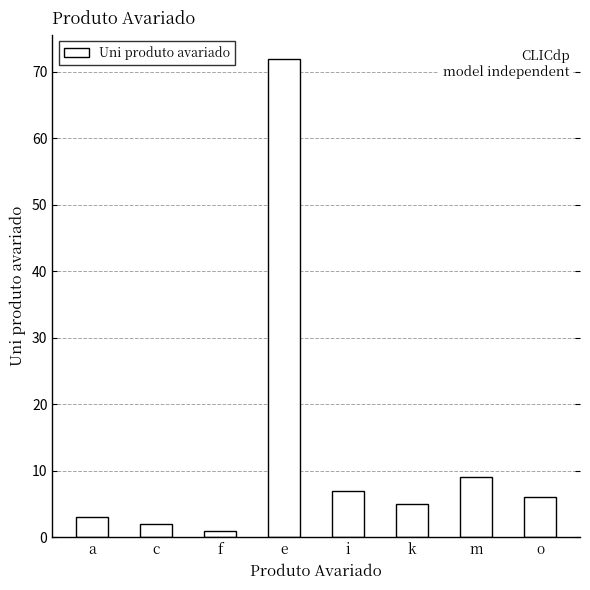

List the labels in order of value, smallest first.

f, c, a, k, o, i, m, e